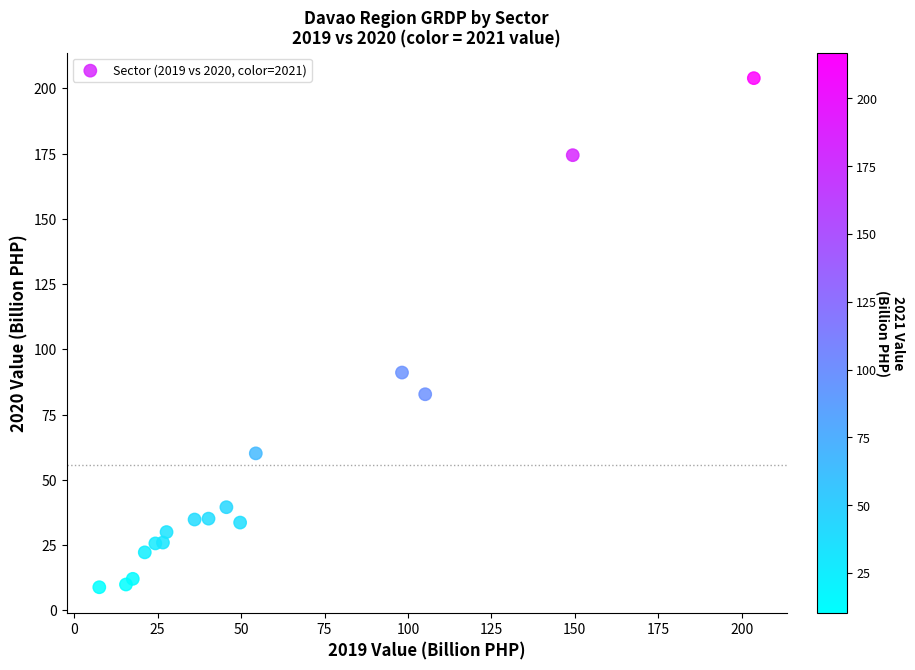

What is the range of Y values (max minus min)?

195.0